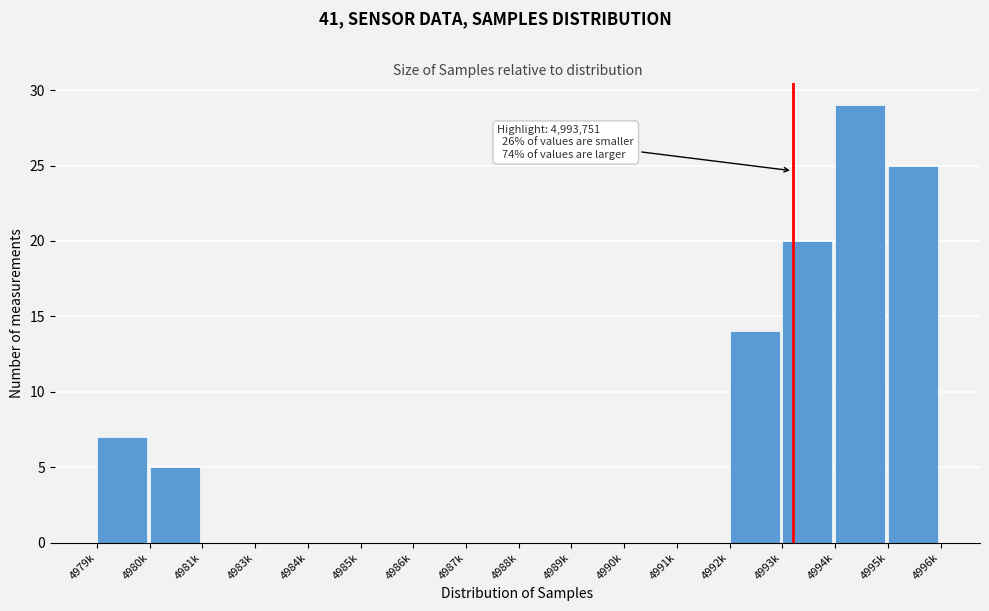

Reading right to left, extract all data points from this chart.

4995k=25	4994k=29	4993k=20	4992k=14	4991k=0	4990k=0	4989k=0	4988k=0	4987k=0	4986k=0	4985k=0	4984k=0	4983k=0	4981k=0	4980k=5	4979k=7